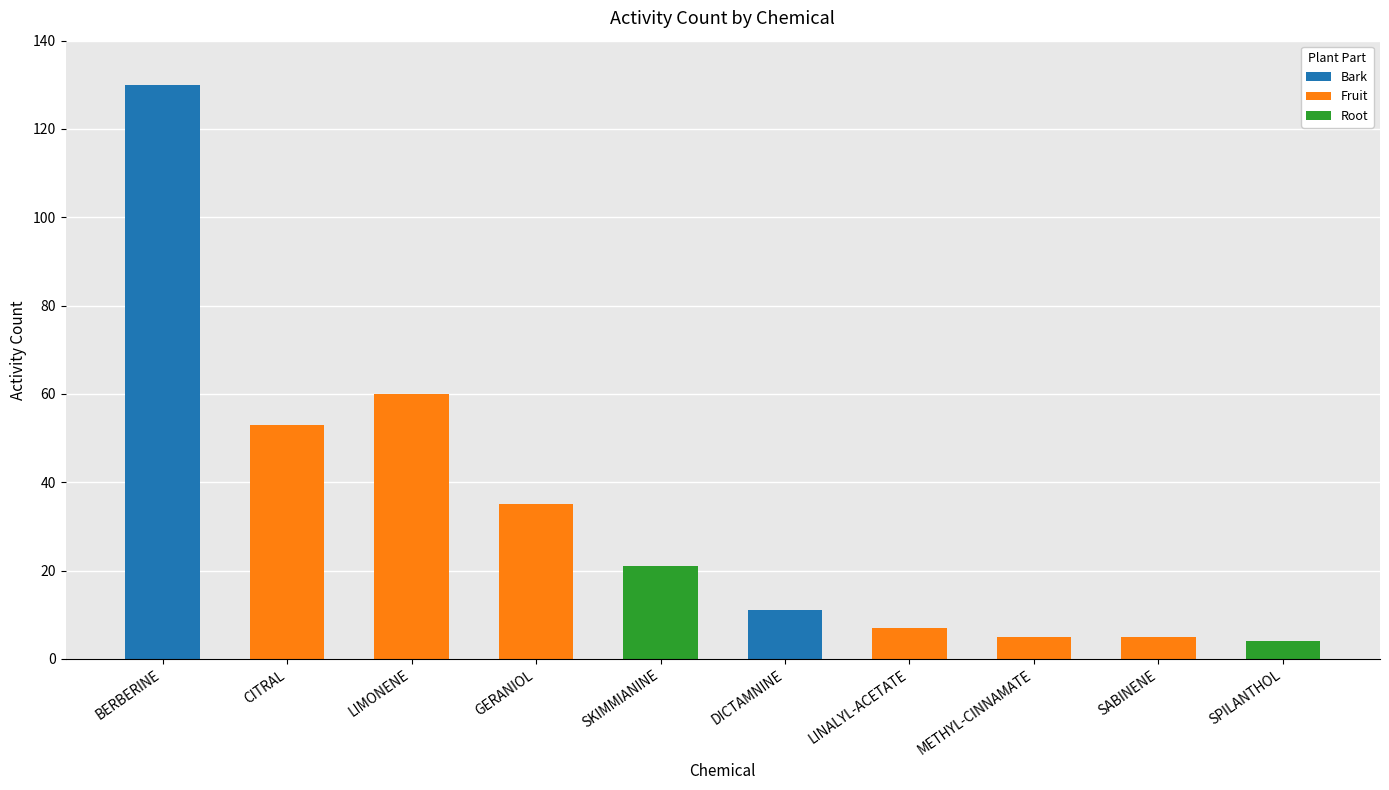

How many bars are there in total?

10